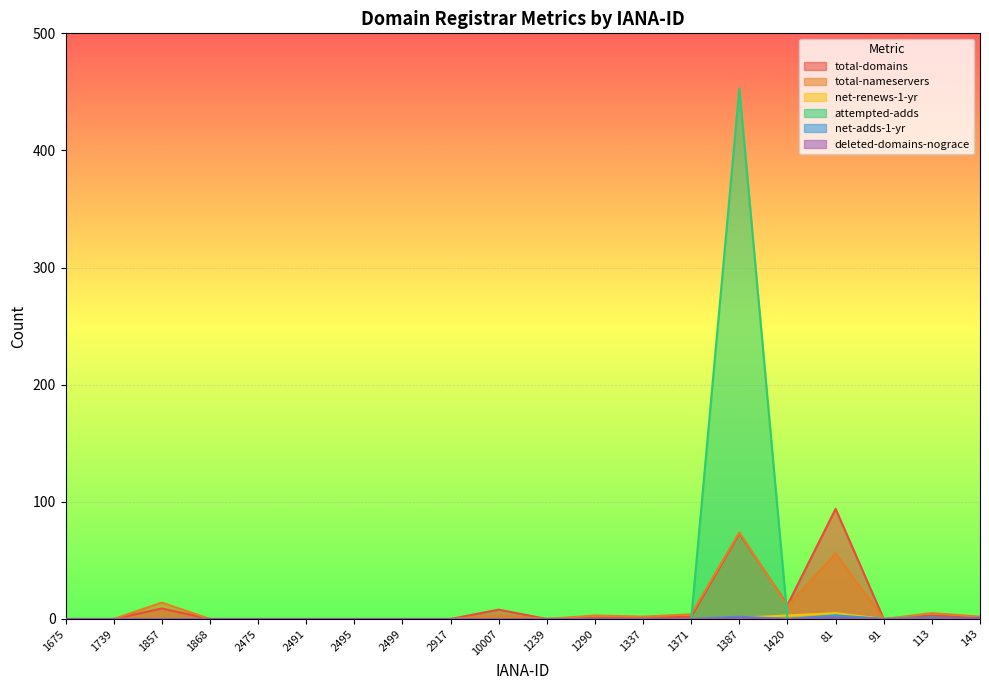

Which series has the widest spread of values?

attempted-adds